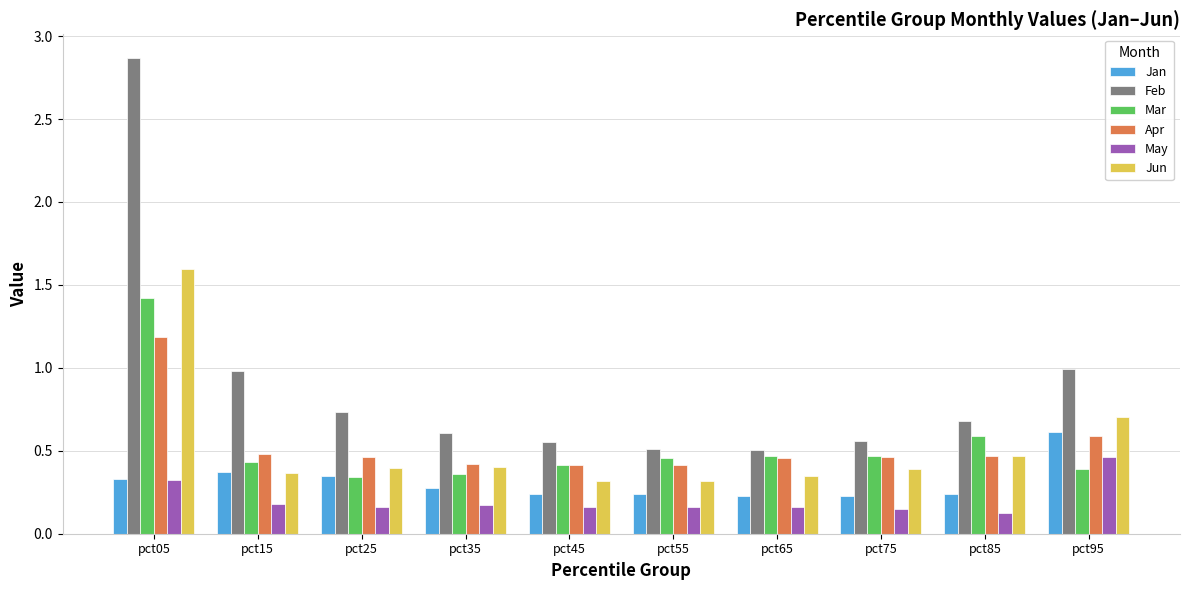

What is the sum of the Mar values at pct95 and pct55?

0.8